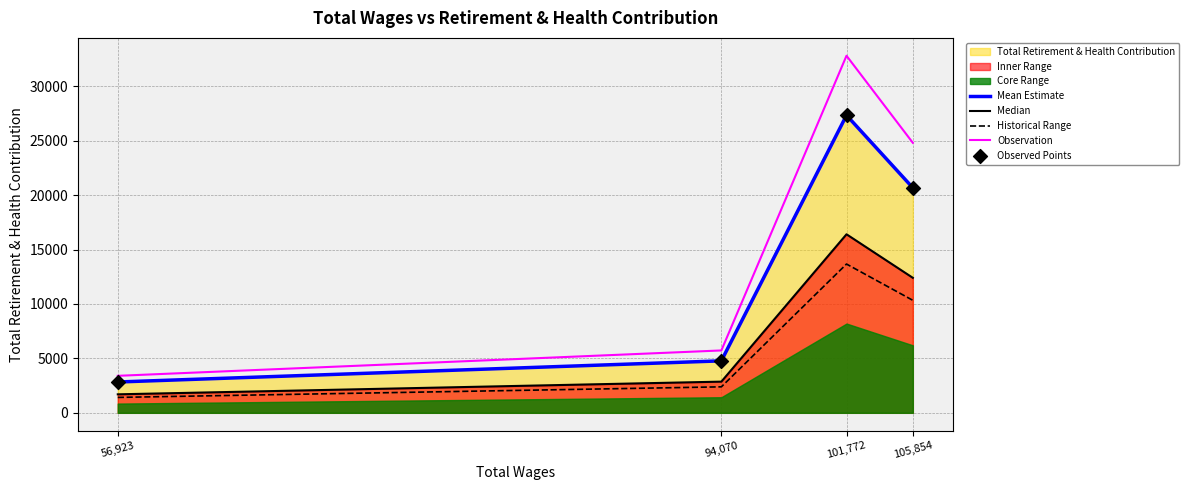

Which series has the largest Y range (max minus min)?

Observation